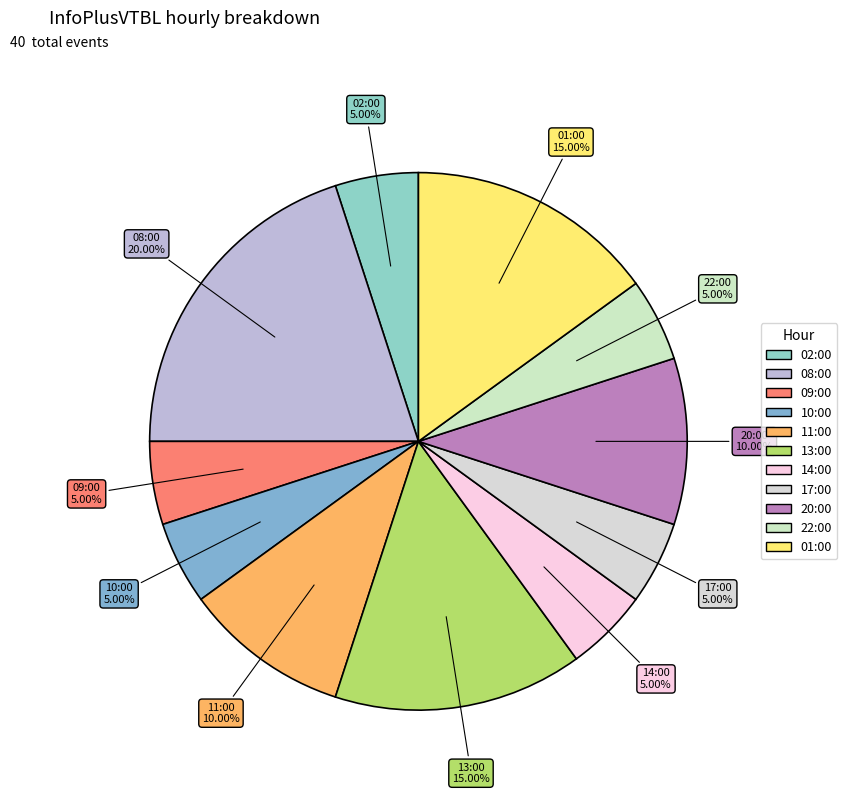

To the nearest percent, what percentage of the pie is 22:00?

5%